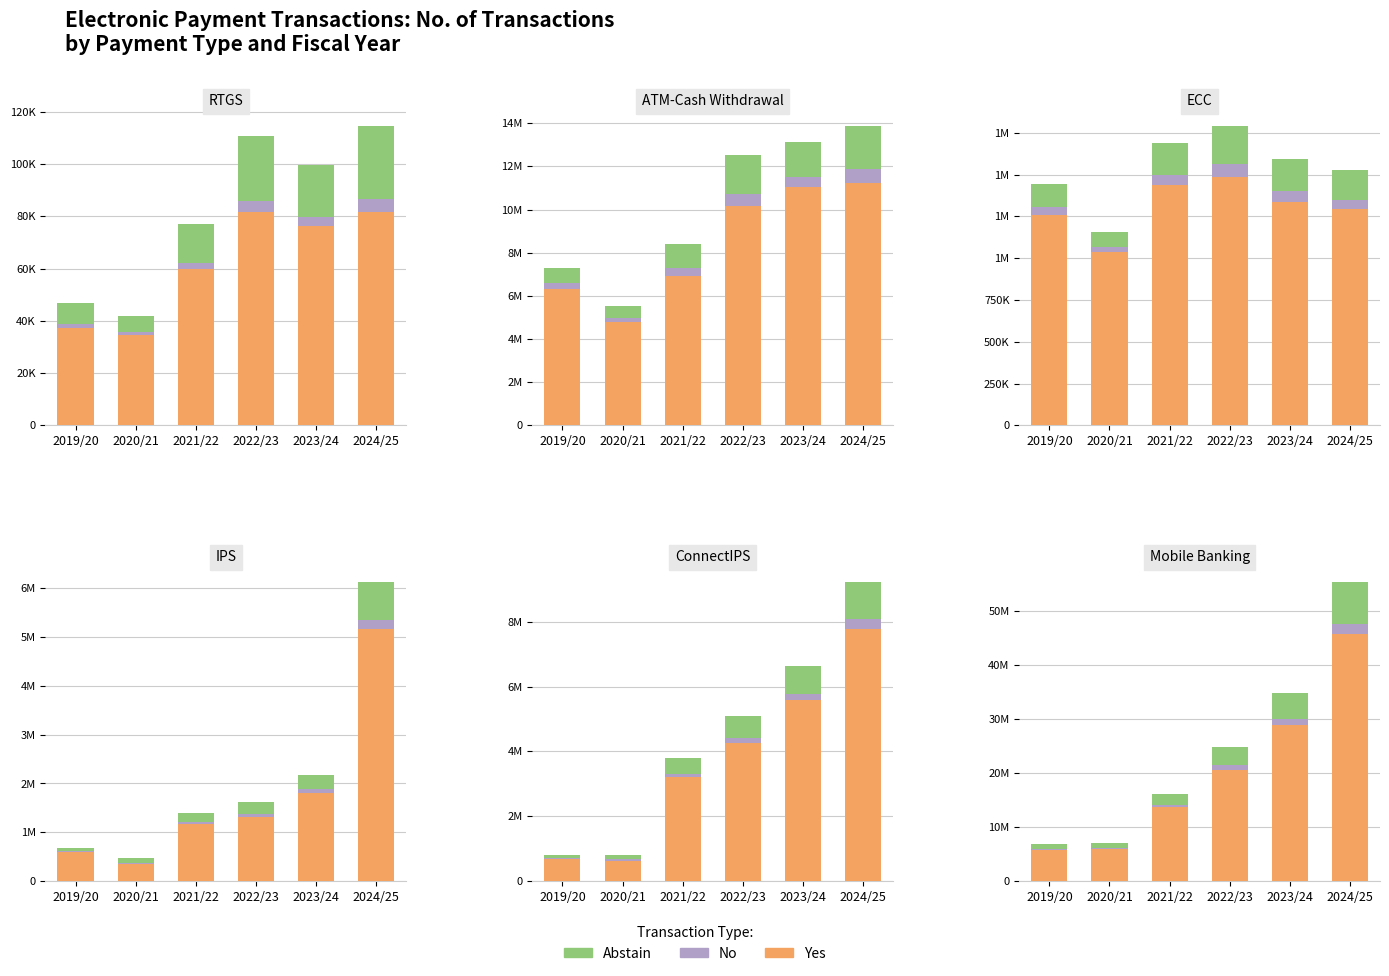

Is the value of Abstain at 2021/22 greater than the value of No at 2020/21?

Yes